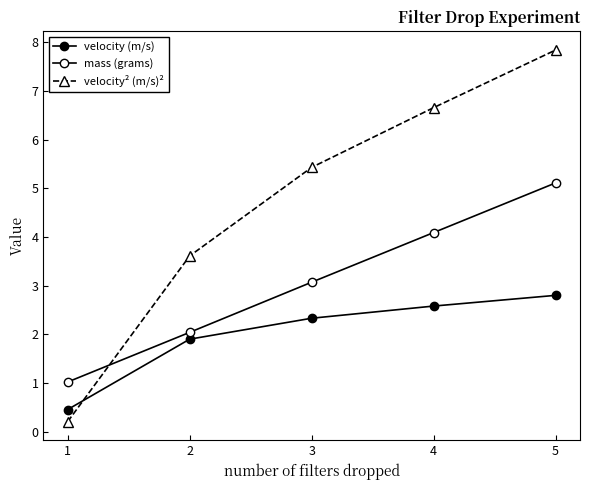

True or false: velocity (m/s) and mass (grams) cross at least once.

False